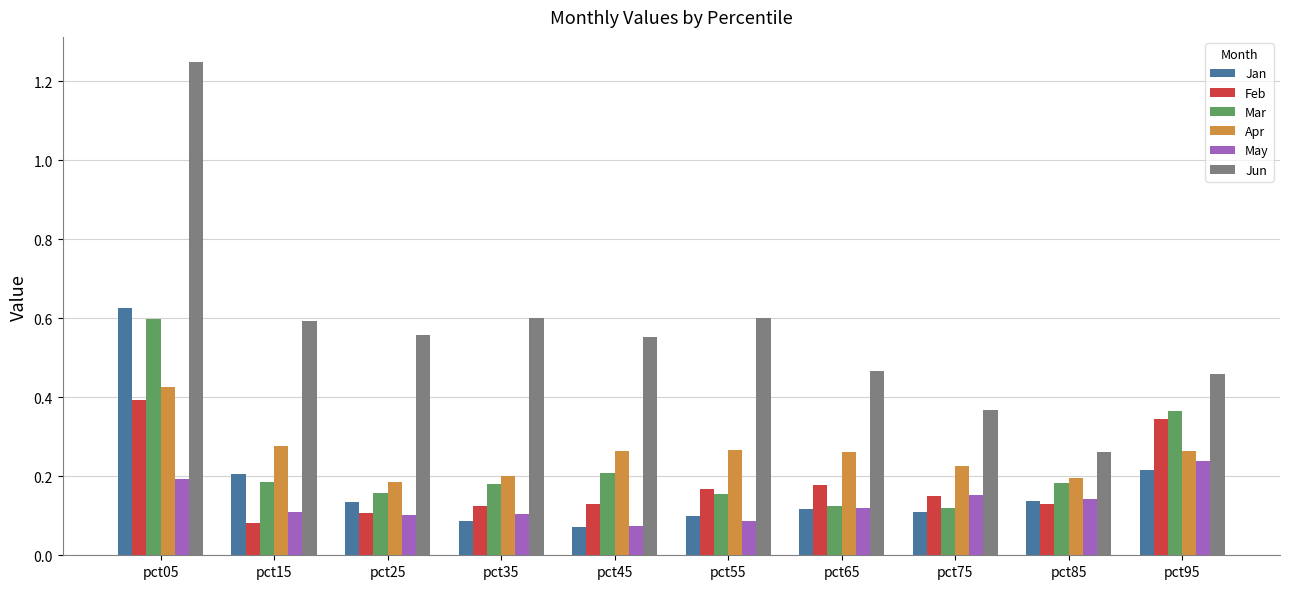

Which series has the largest range (max minus min)?

Jun